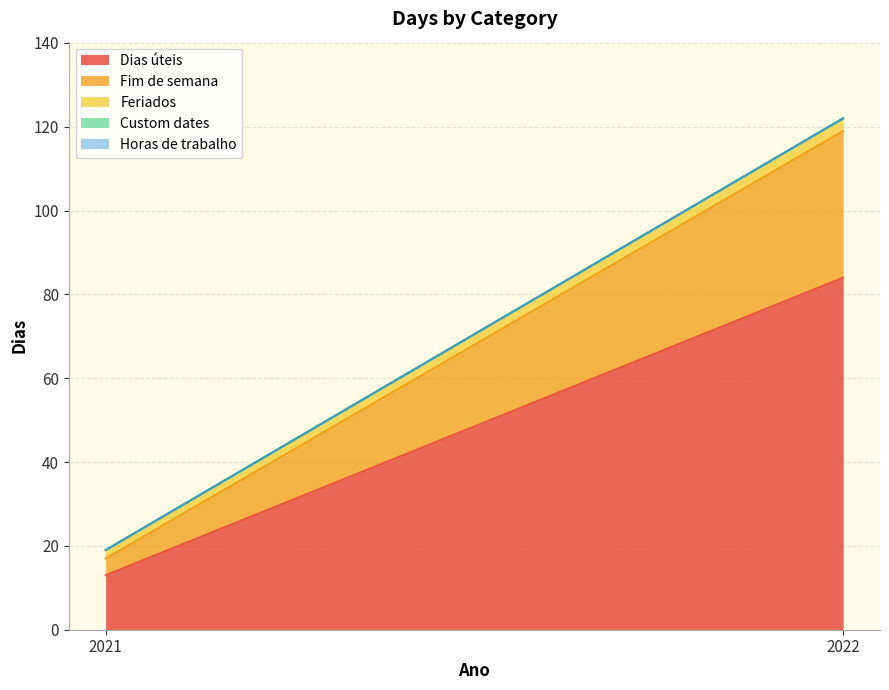

Reading left to right, transcribe all the data shown in this chart.

Dias úteis: 2021=13	2022=84
Fim de semana: 2021=4	2022=35
Feriados: 2021=2	2022=3
Custom dates: 2021=0	2022=0
Horas de trabalho: 2021=0	2022=0